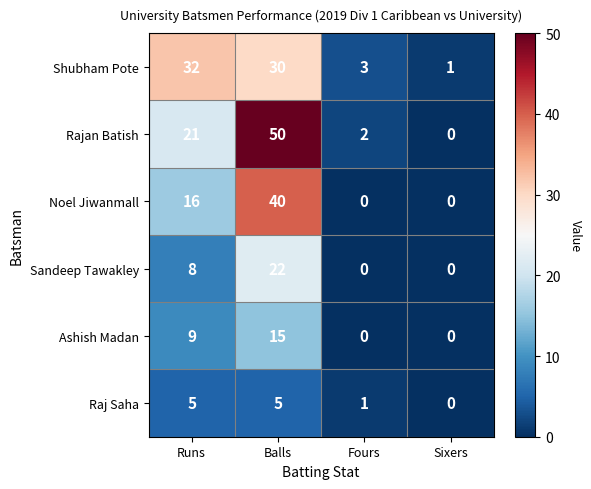

The value of Rajan Batish at Fours is 2. True or false?

True